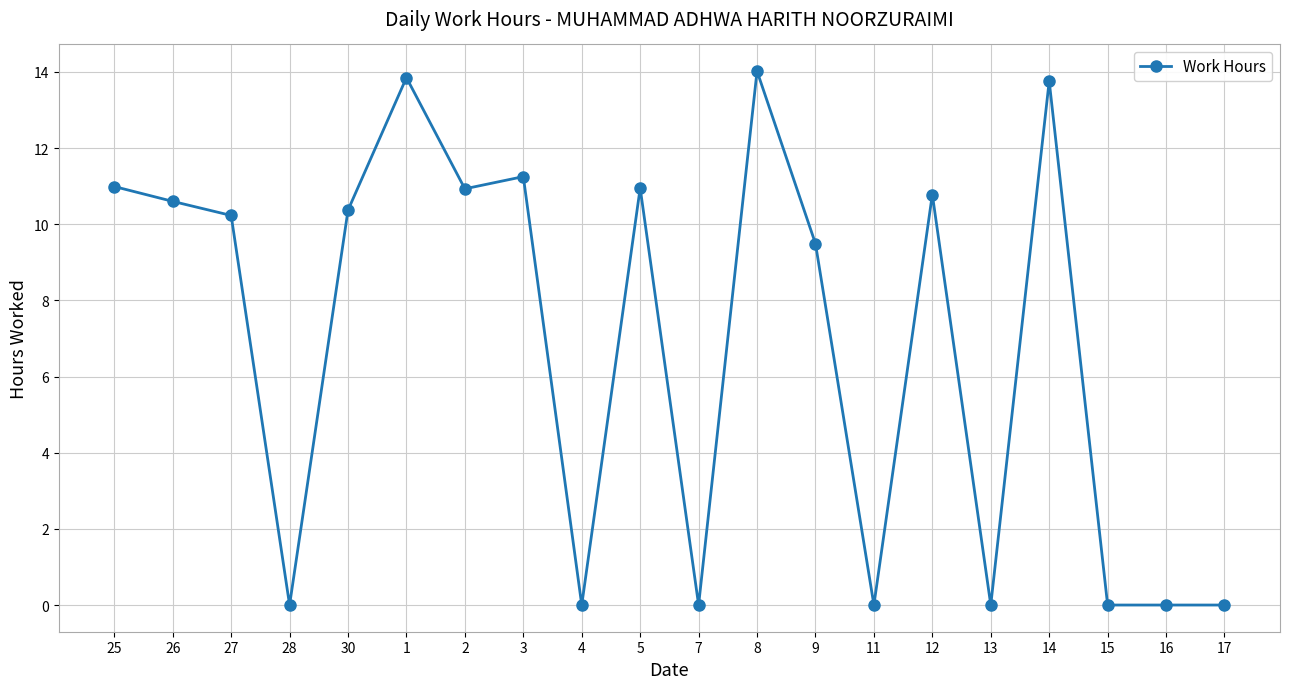

How many data points does each series have?

20